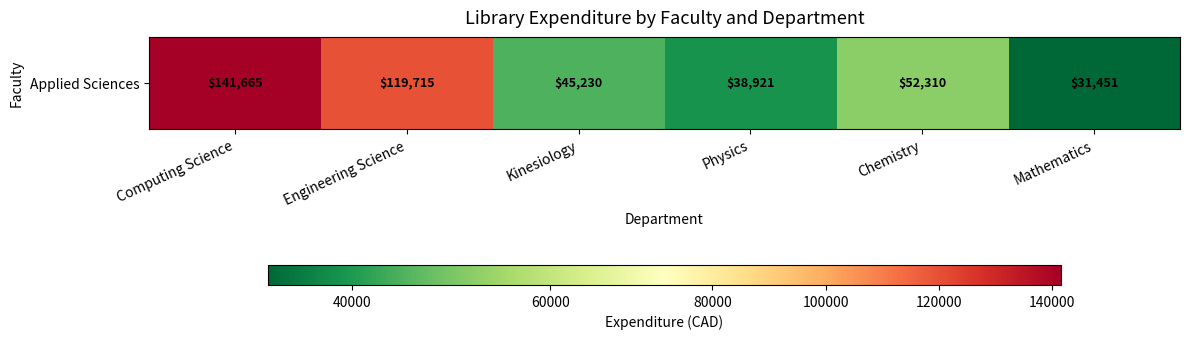

The chart shows a value of 203089.3 at Engineering Science. True or false?

False